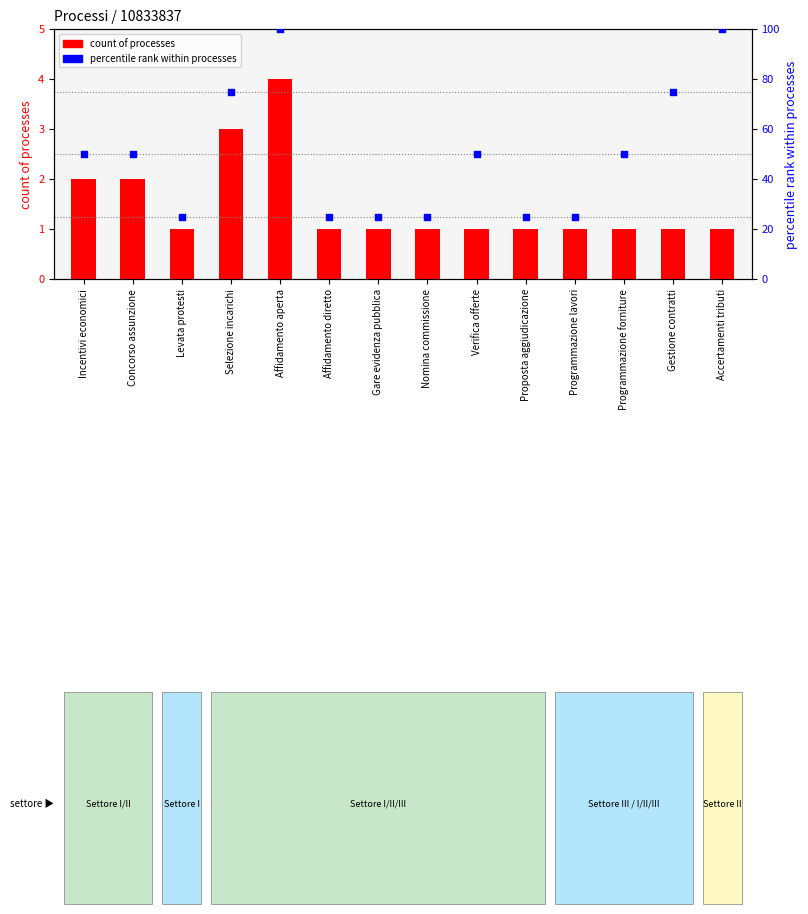

Is the value of count of processes at Concorso assunzione greater than the value of percentile rank at Gestione contratti?

No